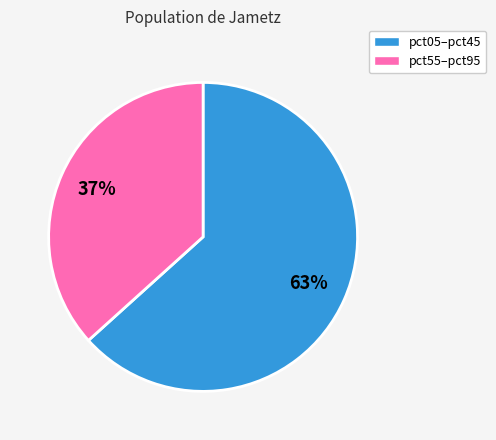

Is it true that pct55–pct95 is 43% of the pie?

False